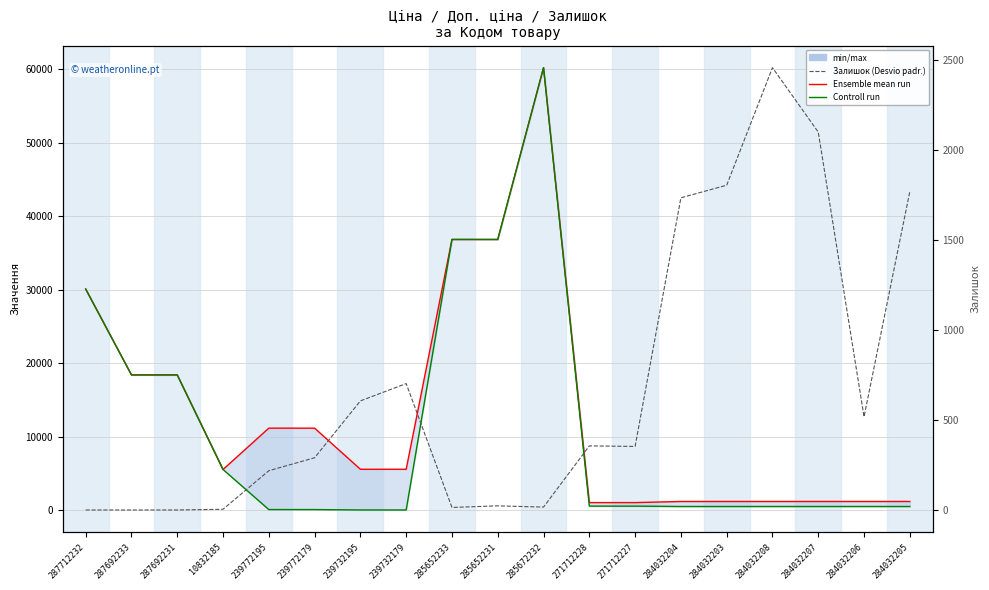

At which label does Залишок reach its peak?

284032208